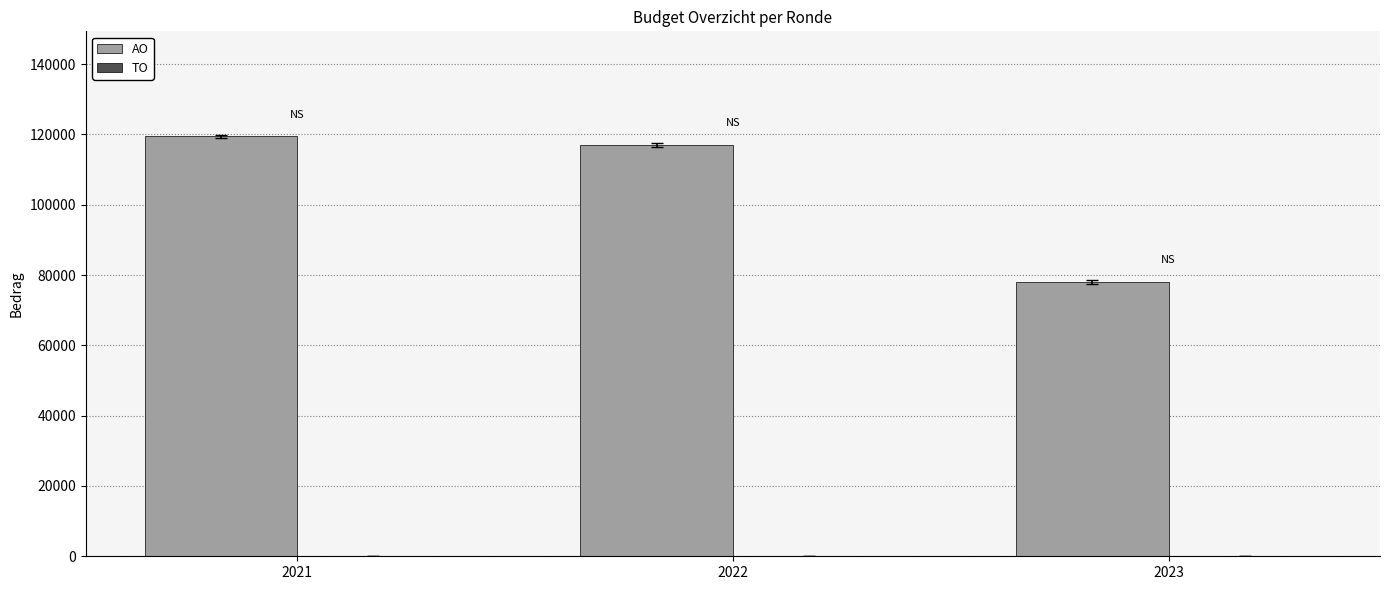

Which category has the highest value across all series?

2021